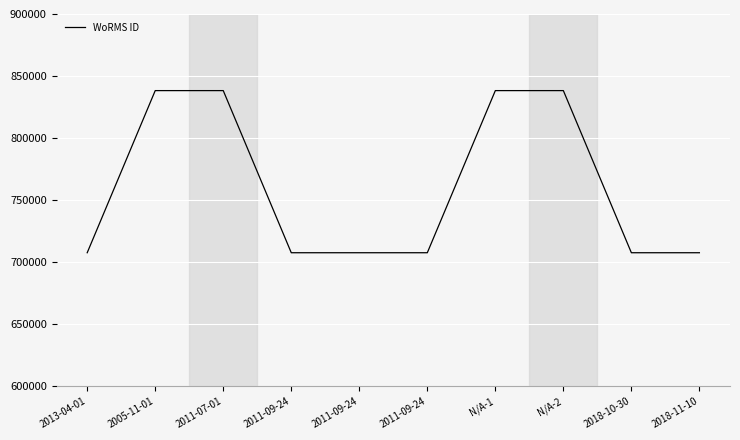

What is the sum of the values at N/A-1 and 2011-09-24?

1545902